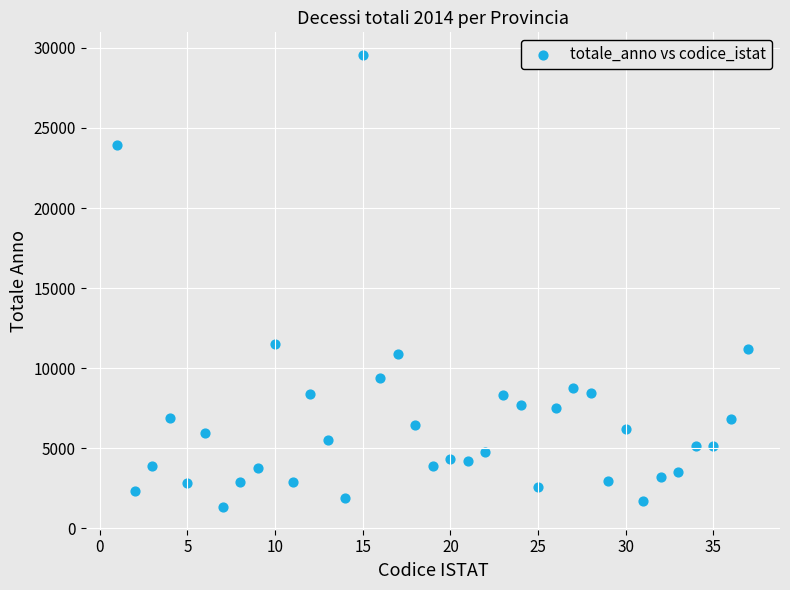

What is the range of Y values (max minus min)?

28226